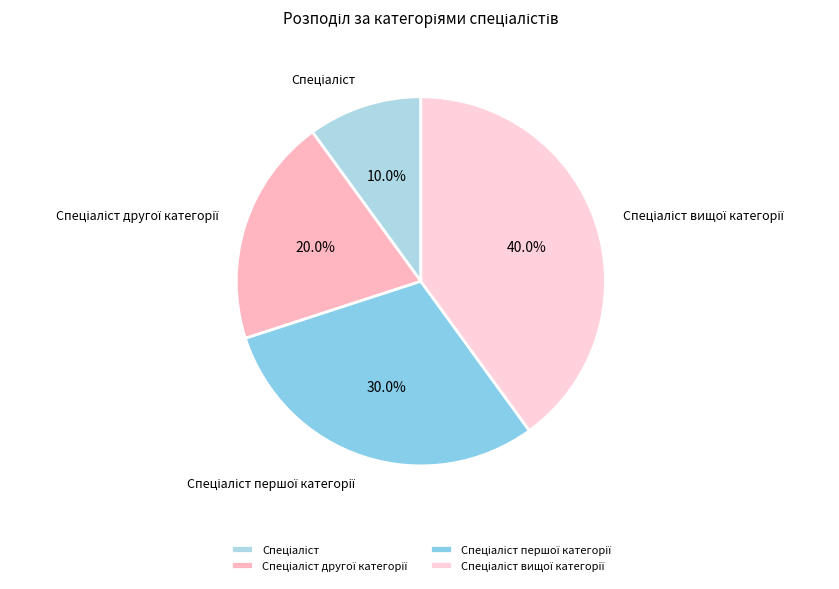

Does any single category account for the majority?

No